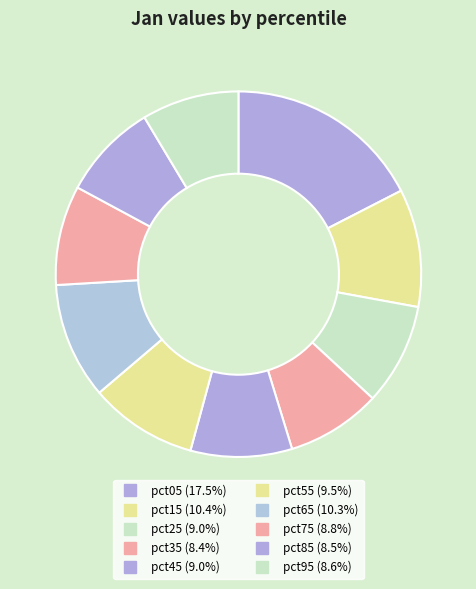

How much of the chart is everything except pct45?

91.0%